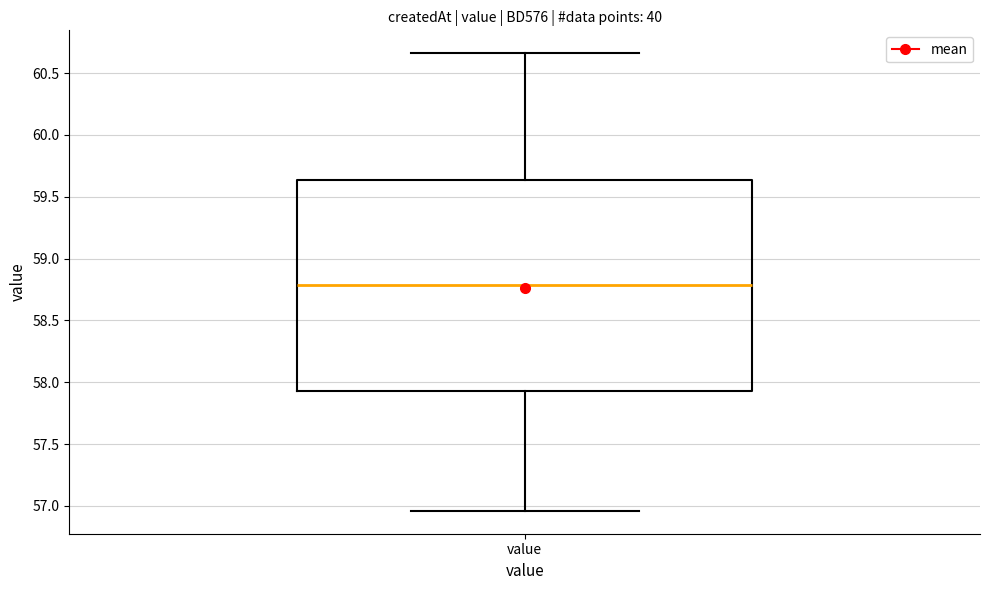

Read this box plot against the y-axis: the position of the median line, the range covered by the box, and the ends of both whiskers. The values are not printed on the chart, so give them approximately, as read against the axis.

median 58.80, box 57.95 to 59.65, whiskers 56.95 to 60.65